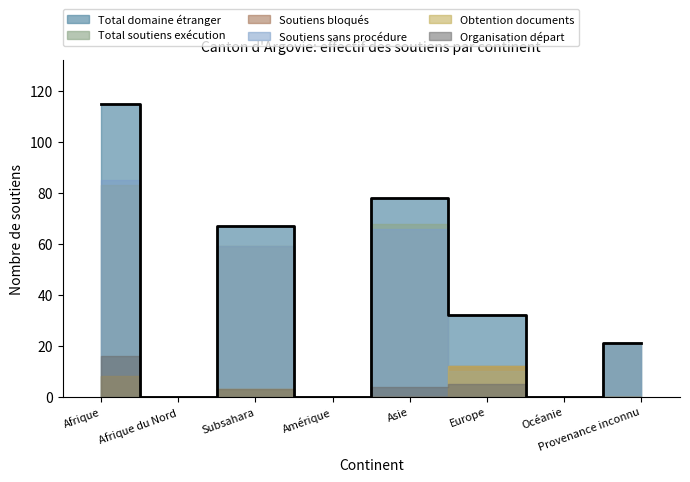

What is the total value across all series at Europe?

83